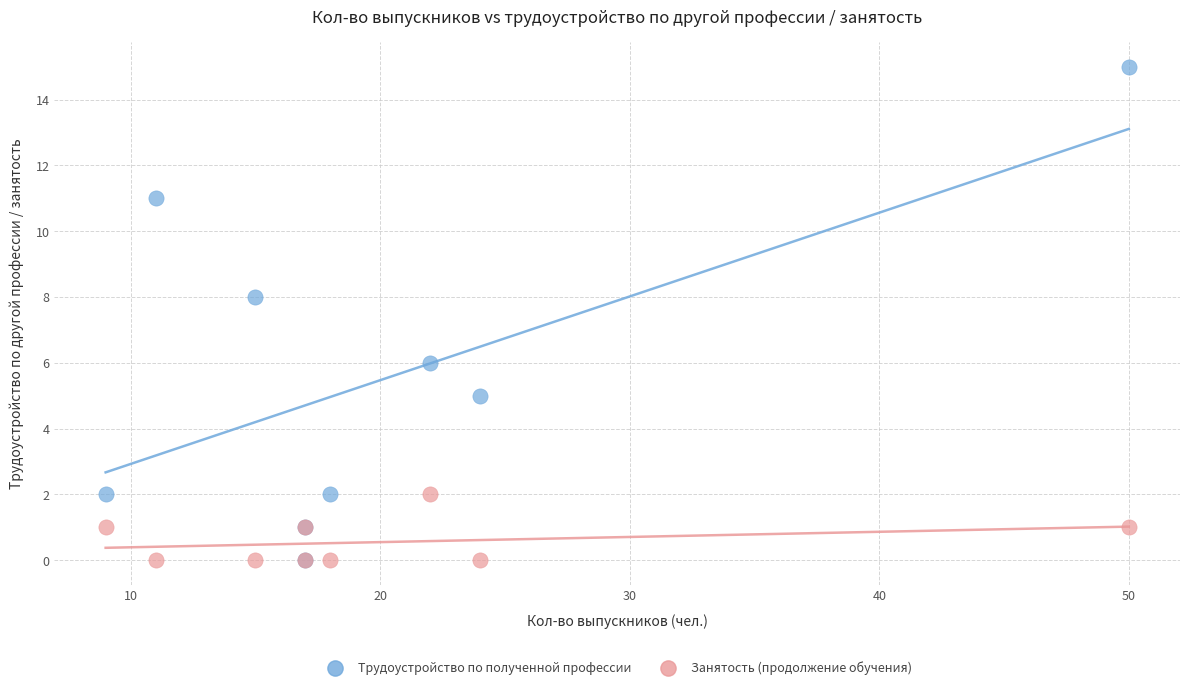

Which series reaches the maximum Y coordinate?

Трудоустройство по полученной профессии